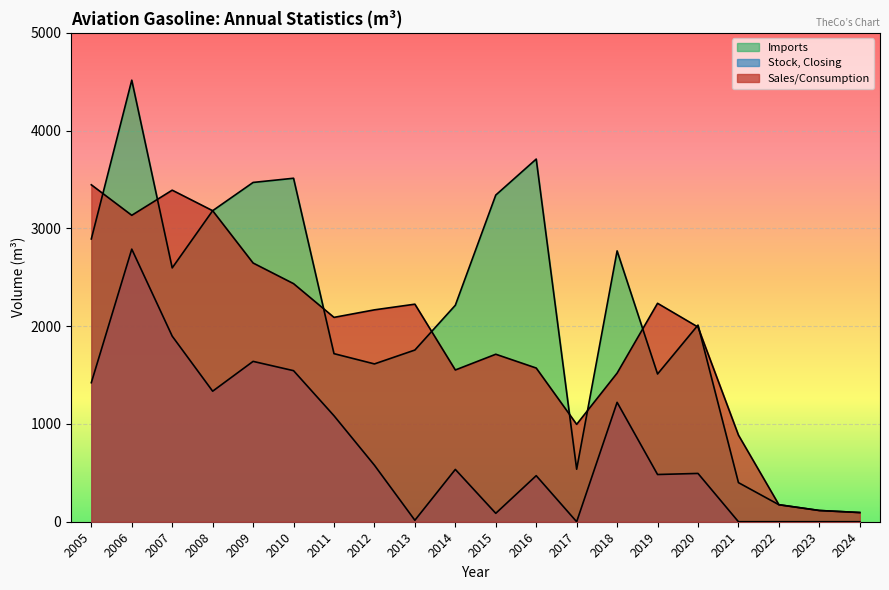

Between 2021 and 2006, which is larger?

2006